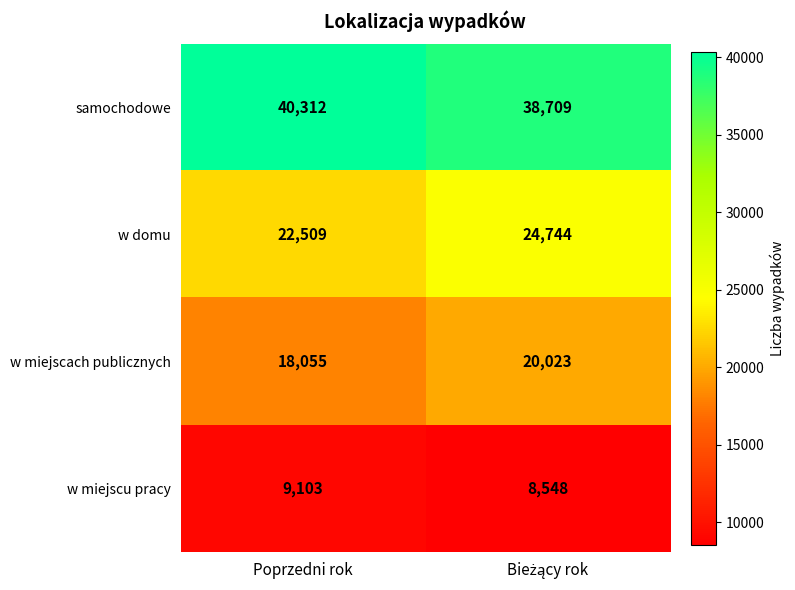

What is the difference between the highest and lowest values at Poprzedni rok?

31209